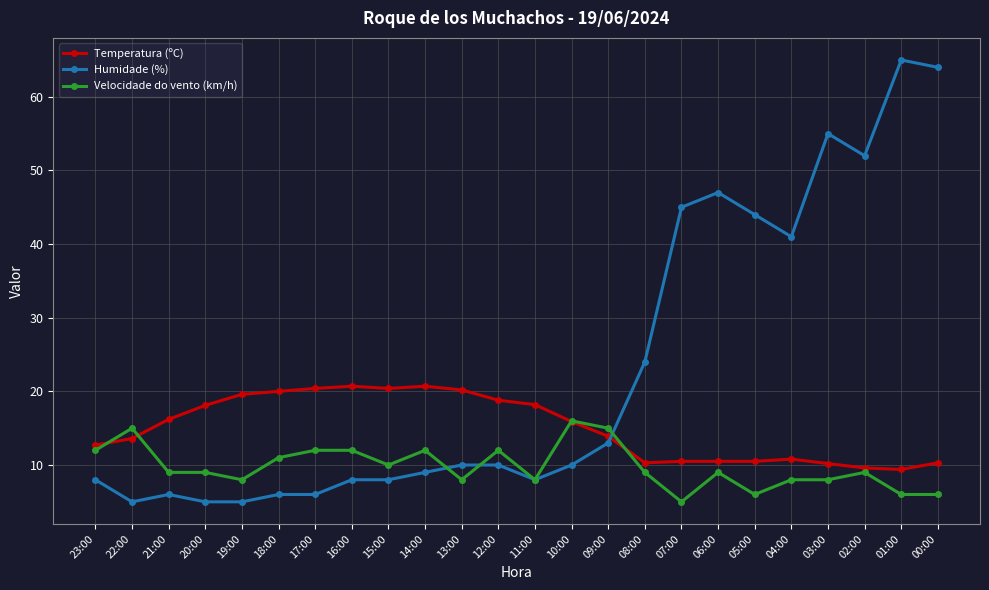

What is the difference between the highest and lowest values at 08:00?

15.0